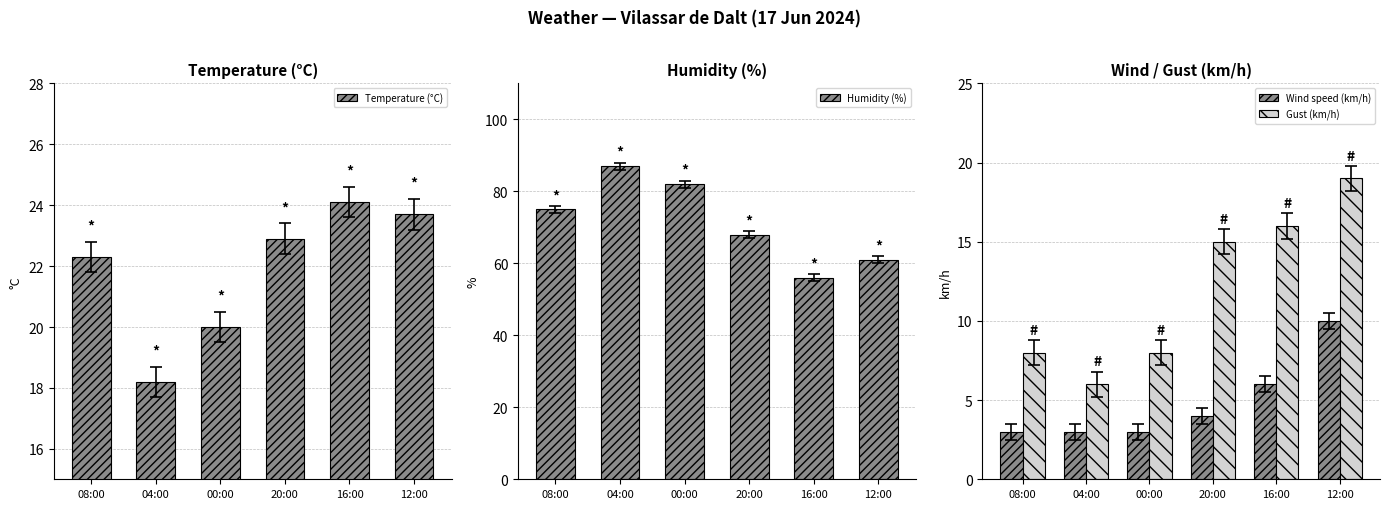

True or false: Humidity (%) has a value of 82.0 at 00:00.

True